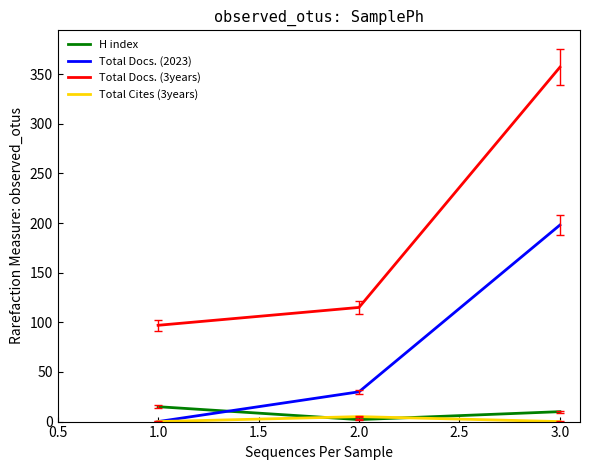

How many values in the Total Docs. (3years) series are below 115?

1